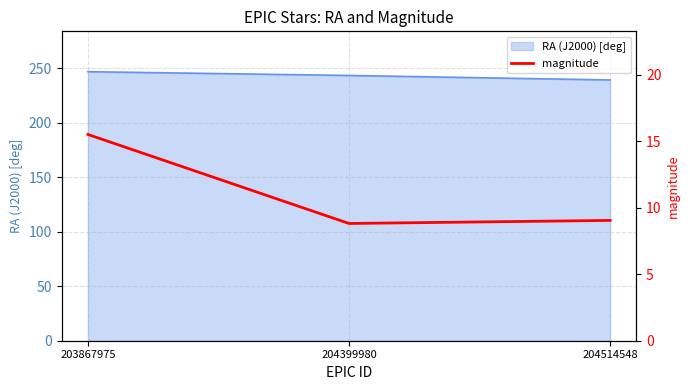

What is the change in value from 203867975 to 204399980?

-6.7